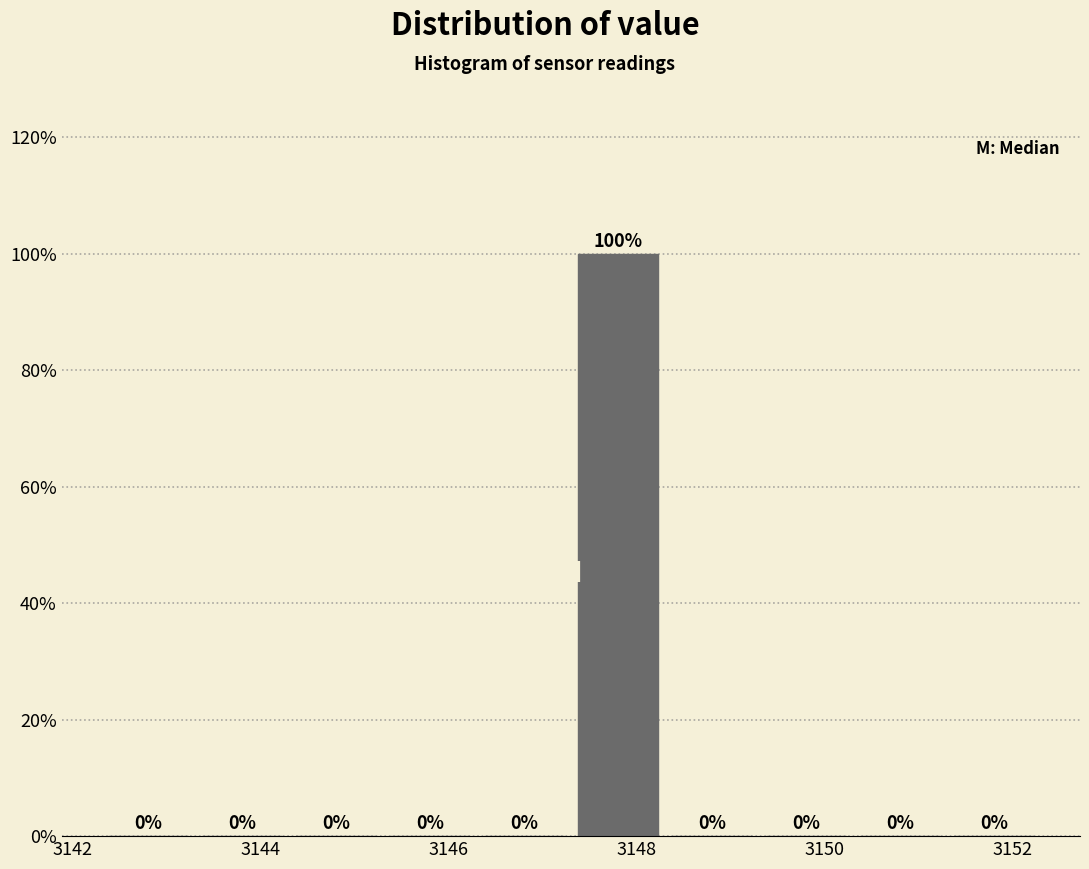

Reading left to right, list every bar in this chart as the range it spans on the x-axis followed by its height. The bar edges are not printed on the chart, so give them approximately, as read against the axis.

3142.3 to 3143.3: 0
3143.3 to 3144.3: 0
3144.3 to 3145.3: 0
3145.3 to 3146.3: 0
3146.3 to 3147.3: 0
3147.3 to 3148.3: 100
3148.3 to 3149.3: 0
3149.3 to 3150.3: 0
3150.3 to 3151.3: 0
3151.3 to 3152.3: 0